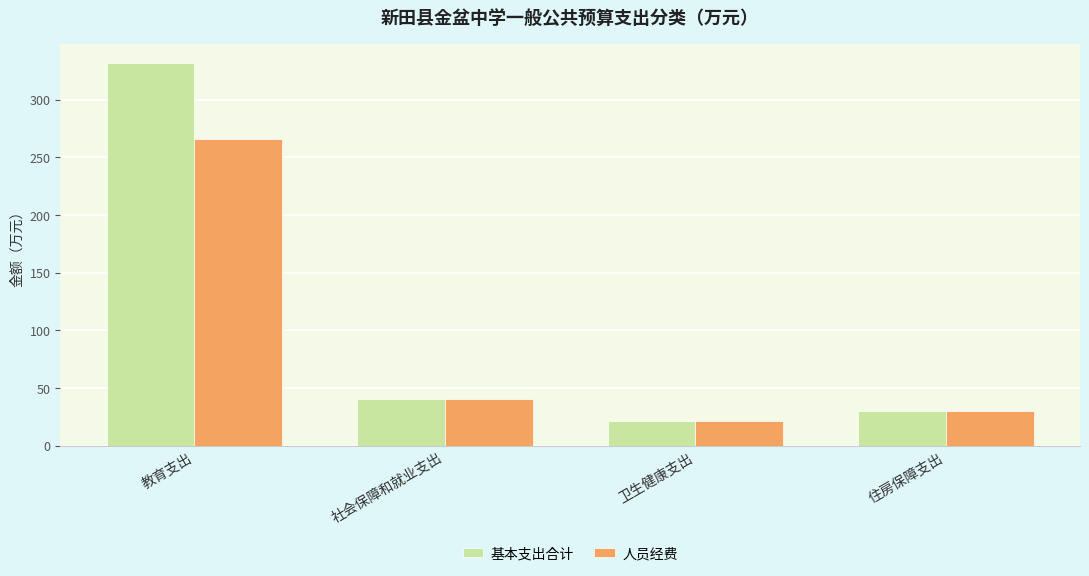

Which label corresponds to the largest value in the chart?

教育支出